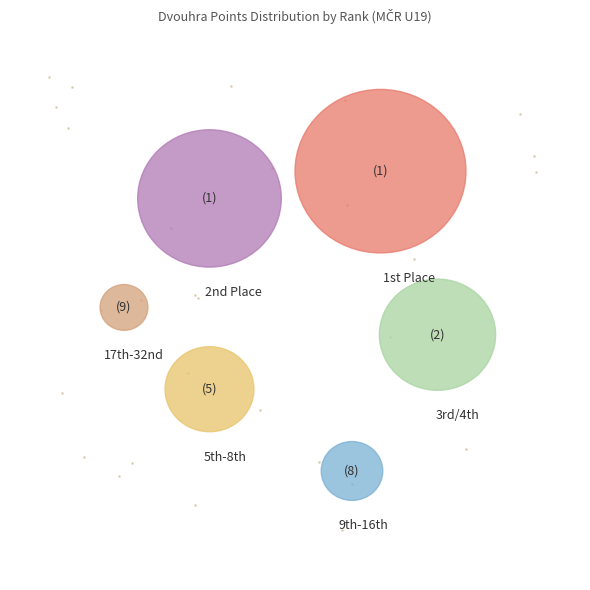

What percentage is the 9/16 slice, to the nearest percent?

6%